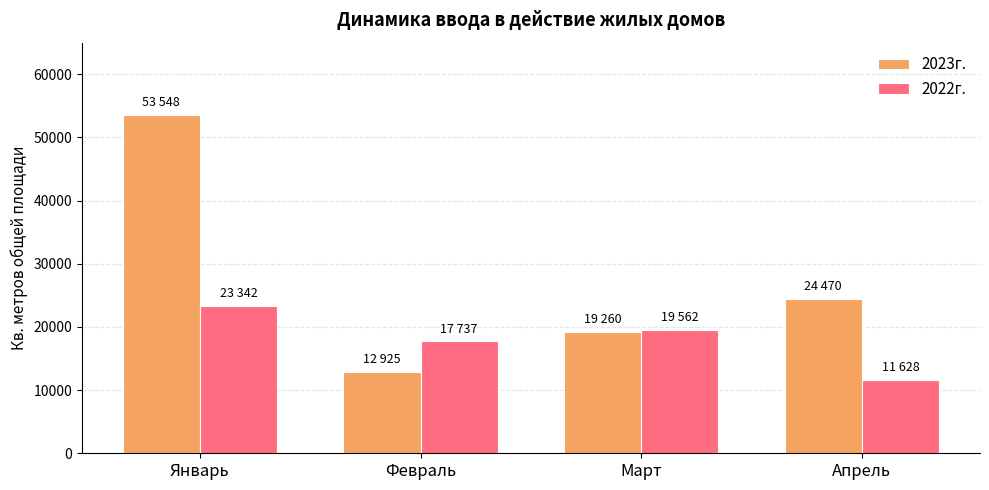

Reading left to right, extract all data points from this chart.

2023г.: 53548	12925	19260	24470
2022г.: 23342	17737	19562	11628